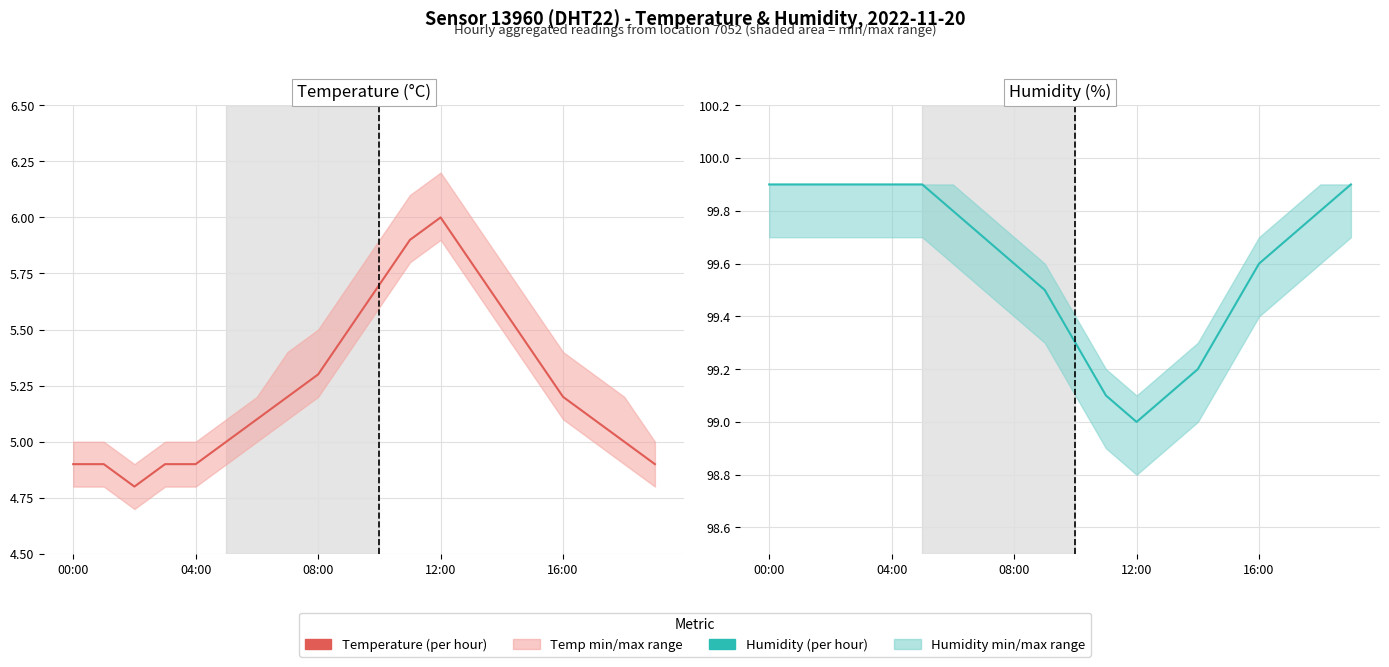

What is the label of the 14th point from the left?

13